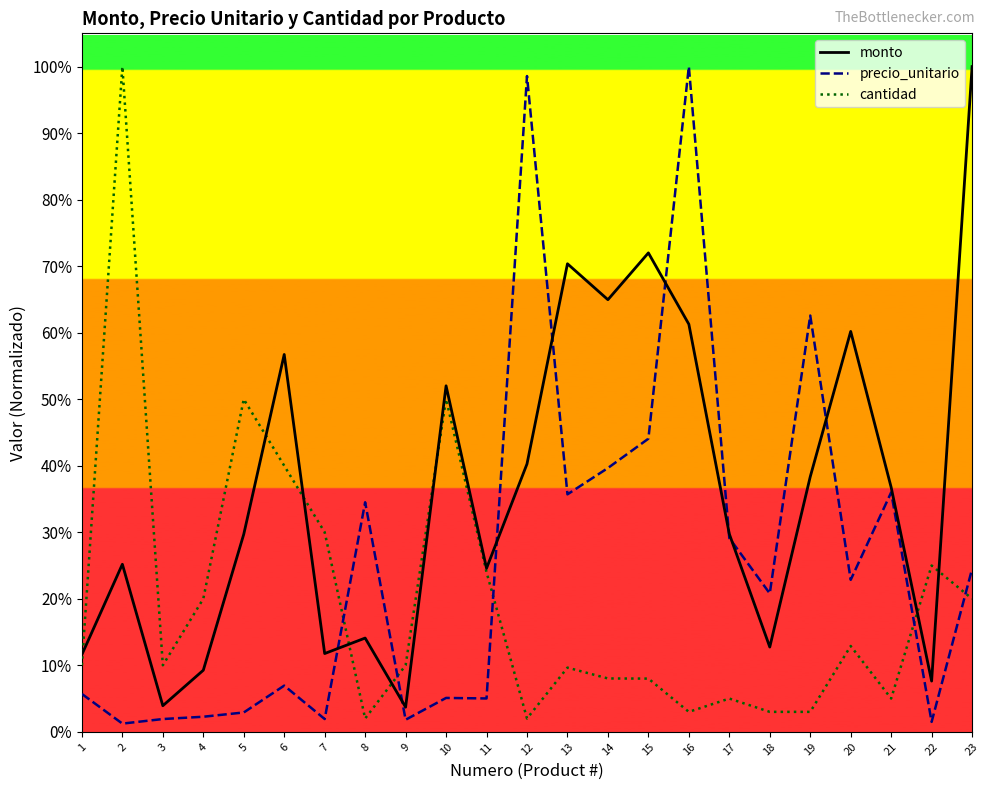

How many lines are shown in the chart?

3